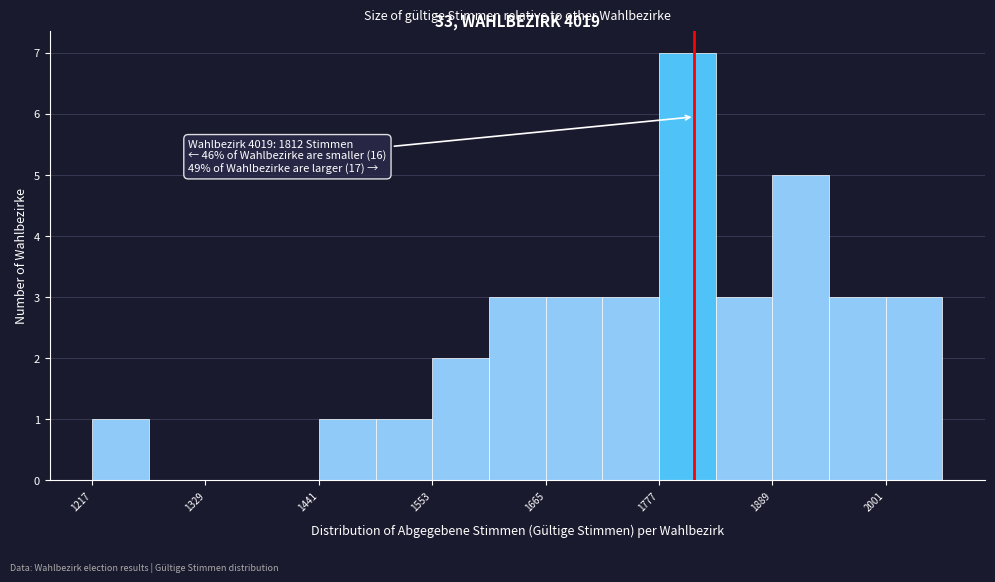

Around what value on the x-axis is the tallest bar? Give the approximate position of its centre, as read against the axis.

1800